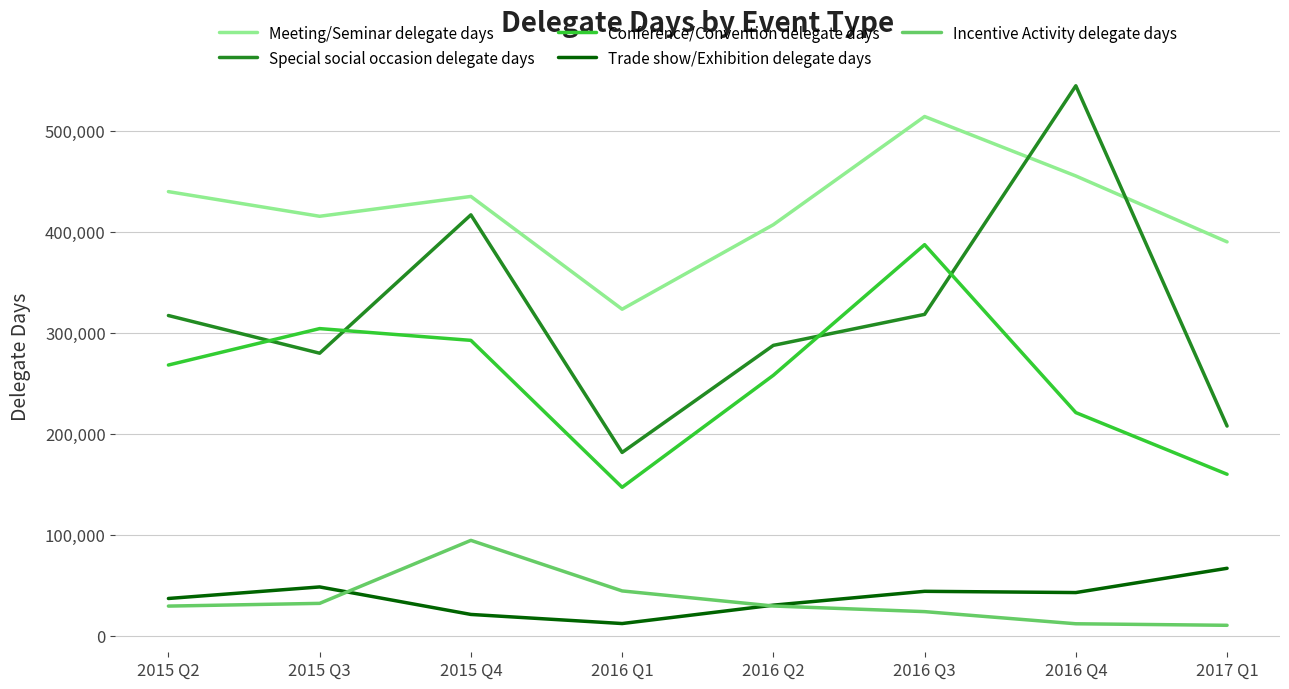

What is the maximum value shown in the chart?

544534.8